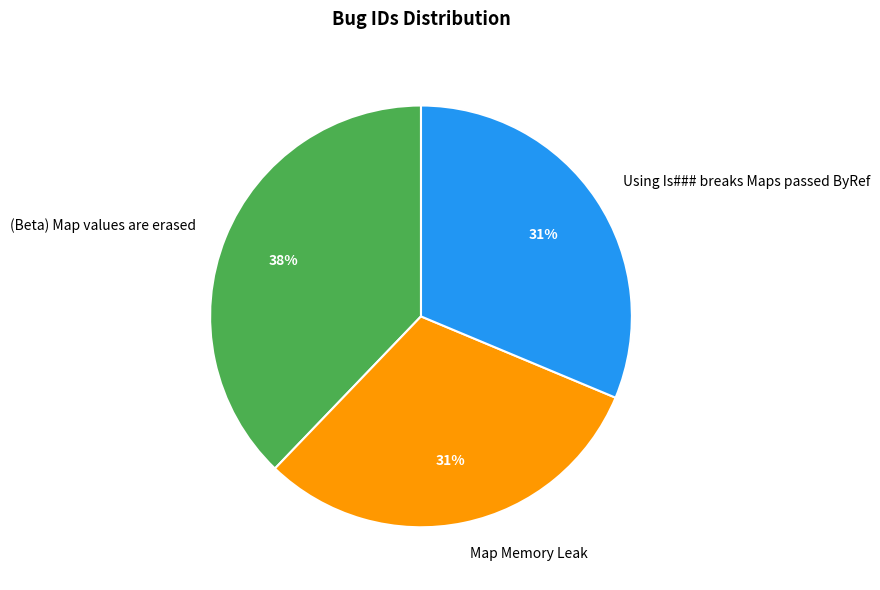

Combined, do Using Is### breaks Maps passed ByRef and Map Memory Leak account for over 50%?

Yes